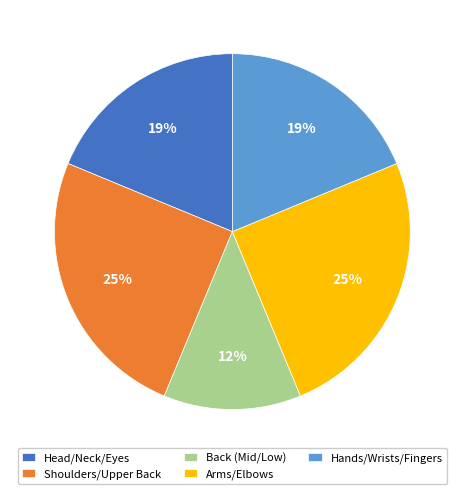

Which category has the smallest portion of the pie?

Back (Mid/Low)